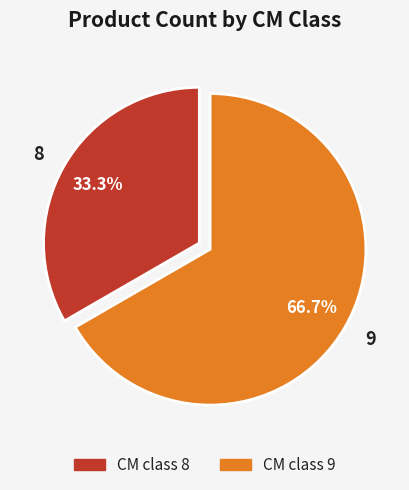

How many segments does this pie chart have?

2